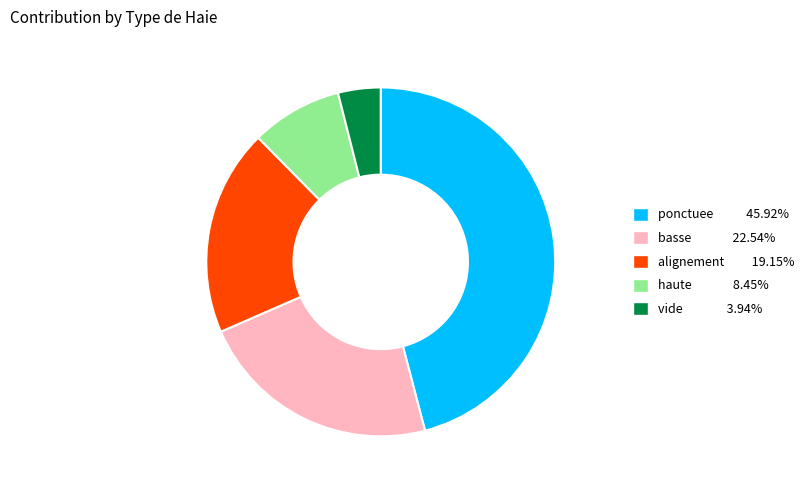

Rank the categories by value from highest to lowest.

ponctuee, basse, alignement, haute, vide